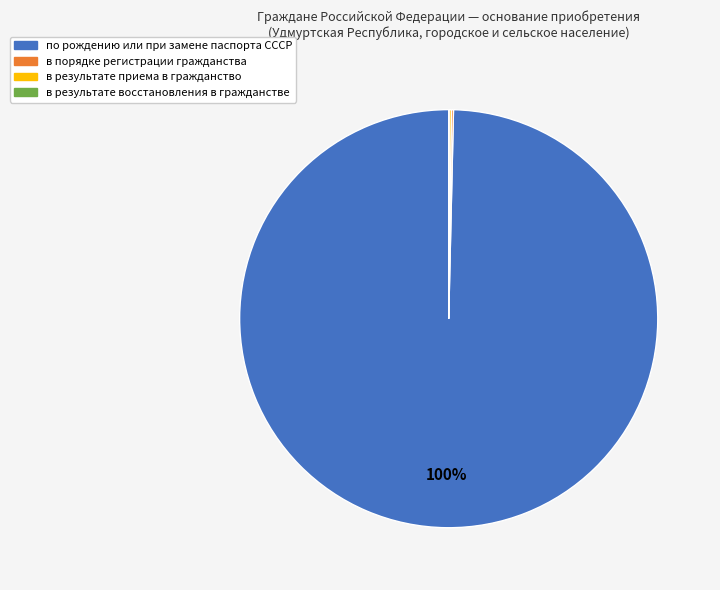

What percentage is the по рождению или при замене паспорта СССР slice, to the nearest percent?

100%